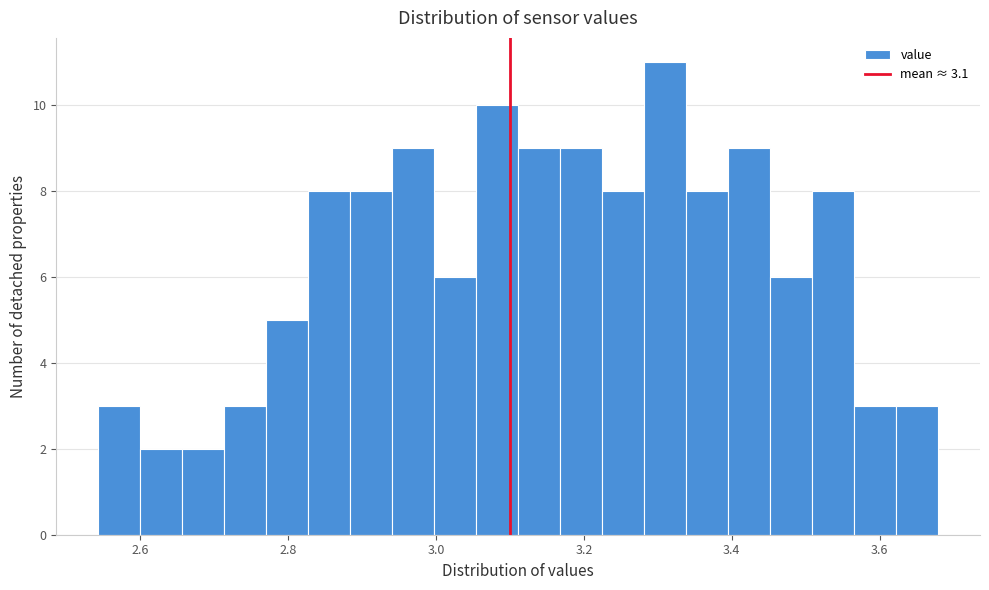

Around what value on the x-axis is the tallest bar? Give the approximate position of its centre, as read against the axis.

3.30